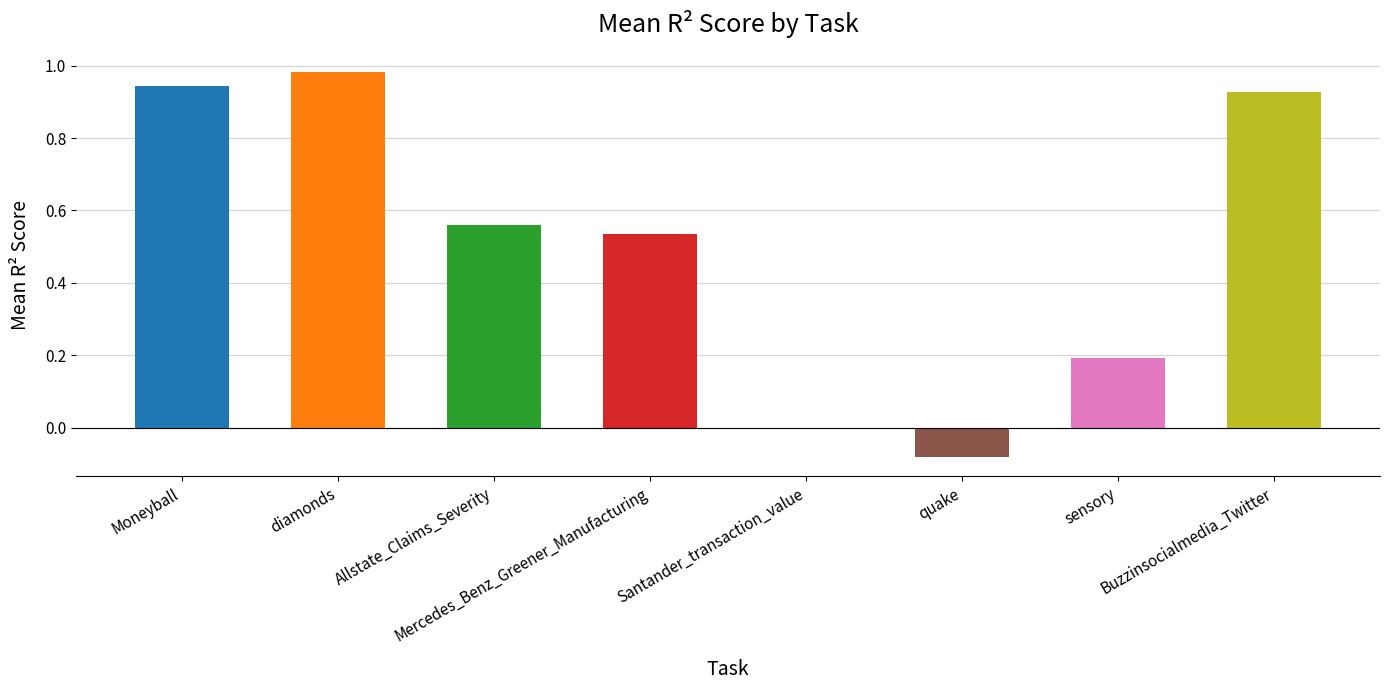

What is the sum of all values?

4.1